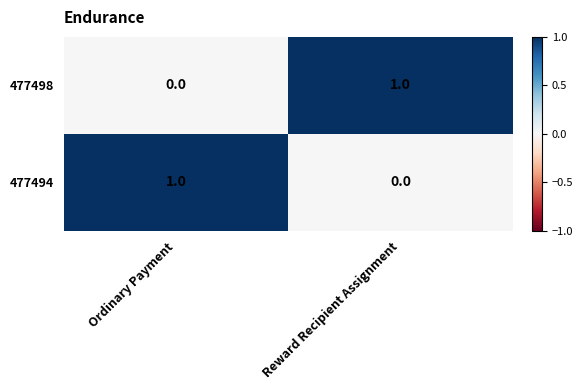

At which label is 477494 closest to 0?

Reward Recipient Assignment